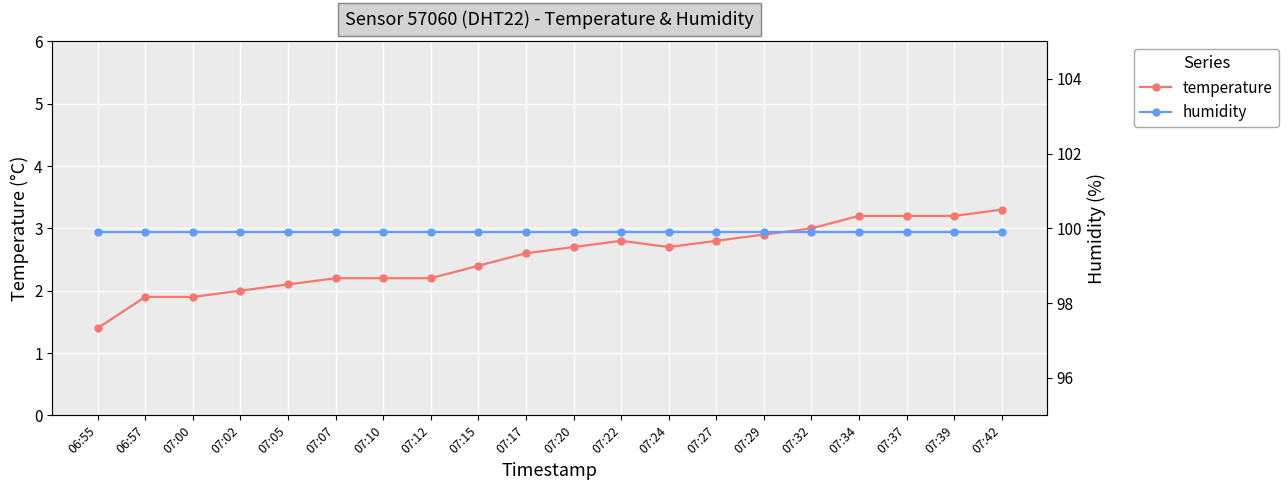

True or false: temperature and humidity cross at least once.

False